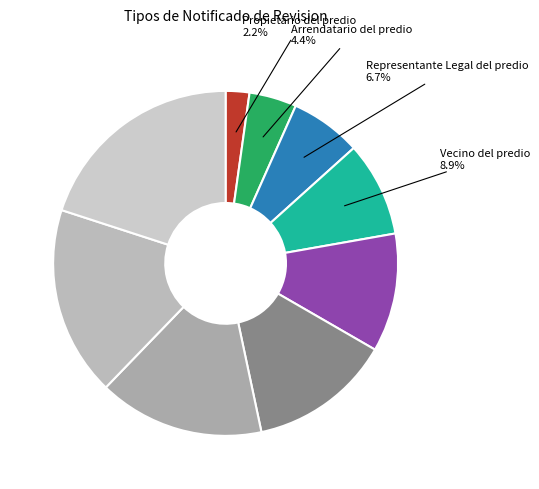

Rank the categories by value from lowest to highest.

Propietario del predio, Arrendatario del predio, Representante Legal del predio, Vecino del predio, Jefe de Mantenimiento, Predio Solo, Vigilante, Operario, Otros